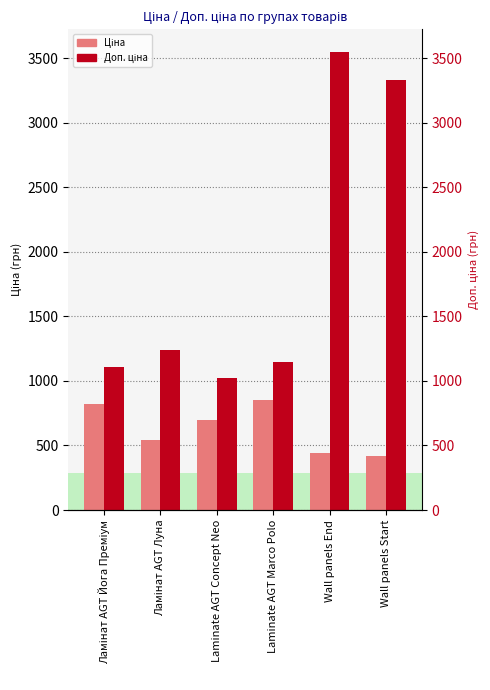

Reading left to right, extract all data points from this chart.

Ціна: Ламінат AGT Йога Преміум=818.5	Ламінат AGT Луна=539.0	Laminate AGT Concept Neo=693.7	Laminate AGT Marco Polo=848.4	Wall panels End=443.1	Wall panels Start=416.6
Доп. ціна: Ламінат AGT Йога Преміум=1109.2	Ламінат AGT Луна=1235.4	Laminate AGT Concept Neo=1024.6	Laminate AGT Marco Polo=1149.7	Wall panels End=3545.0	Wall panels Start=3332.5